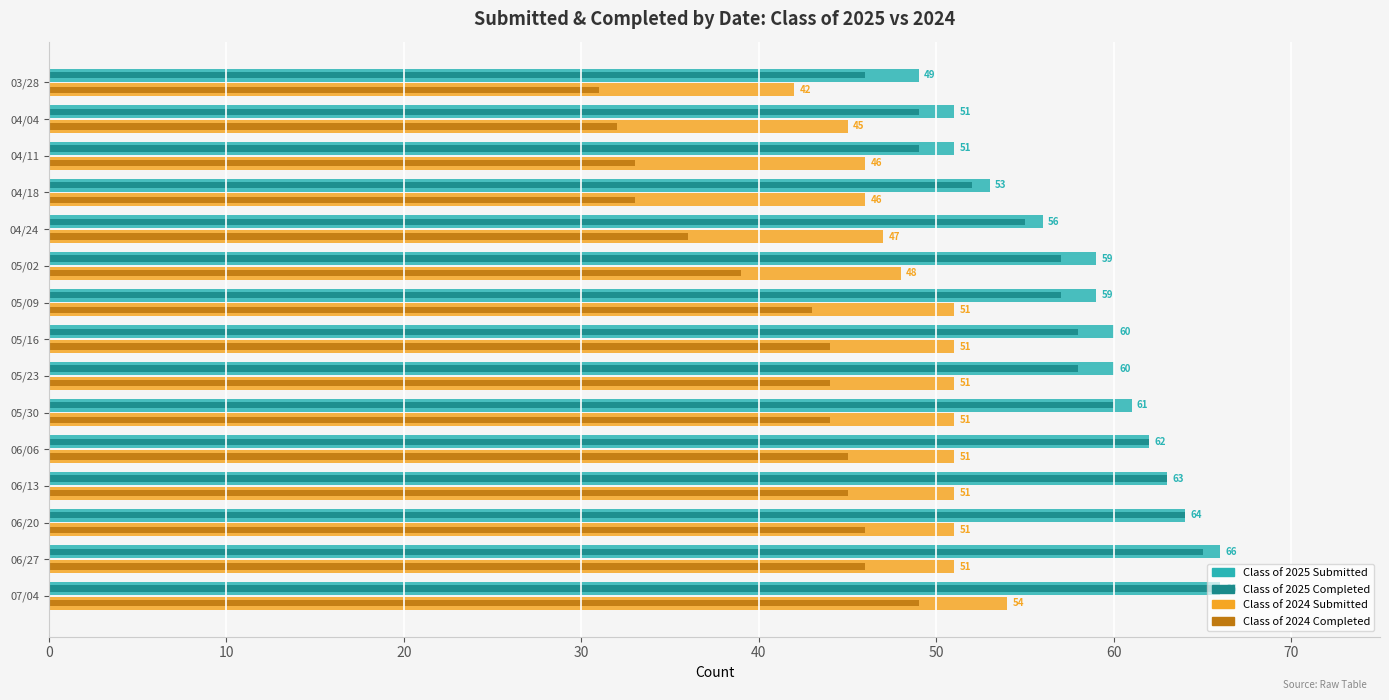

Is it true that Class of 2024 Completed equals 43 at 05/09?

True